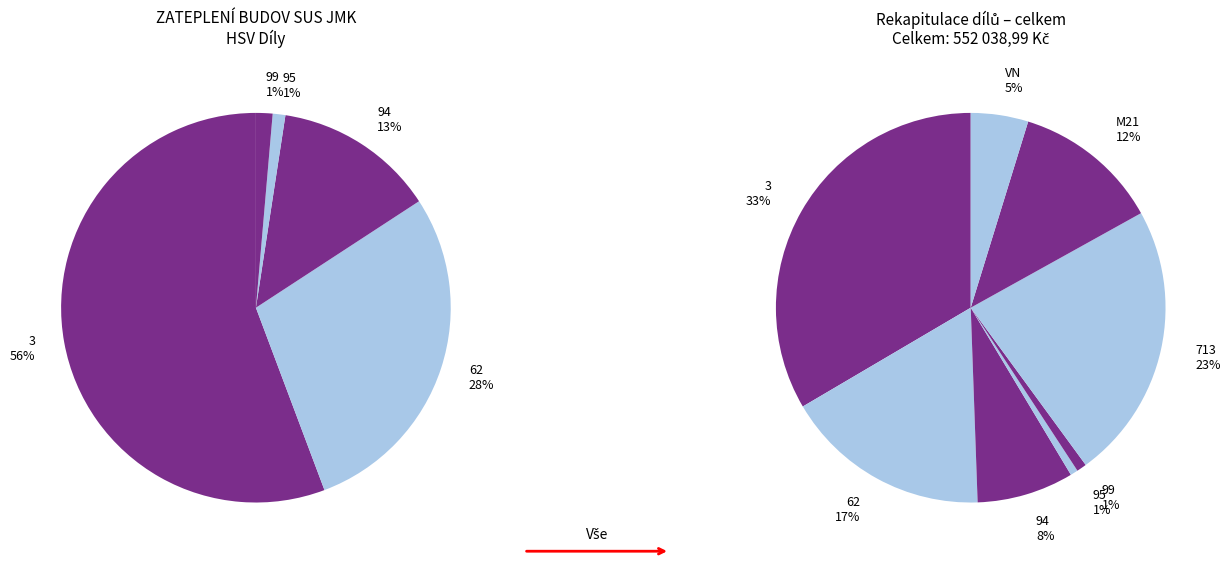

Is Dokončovací konstrukce the majority of the pie?

No